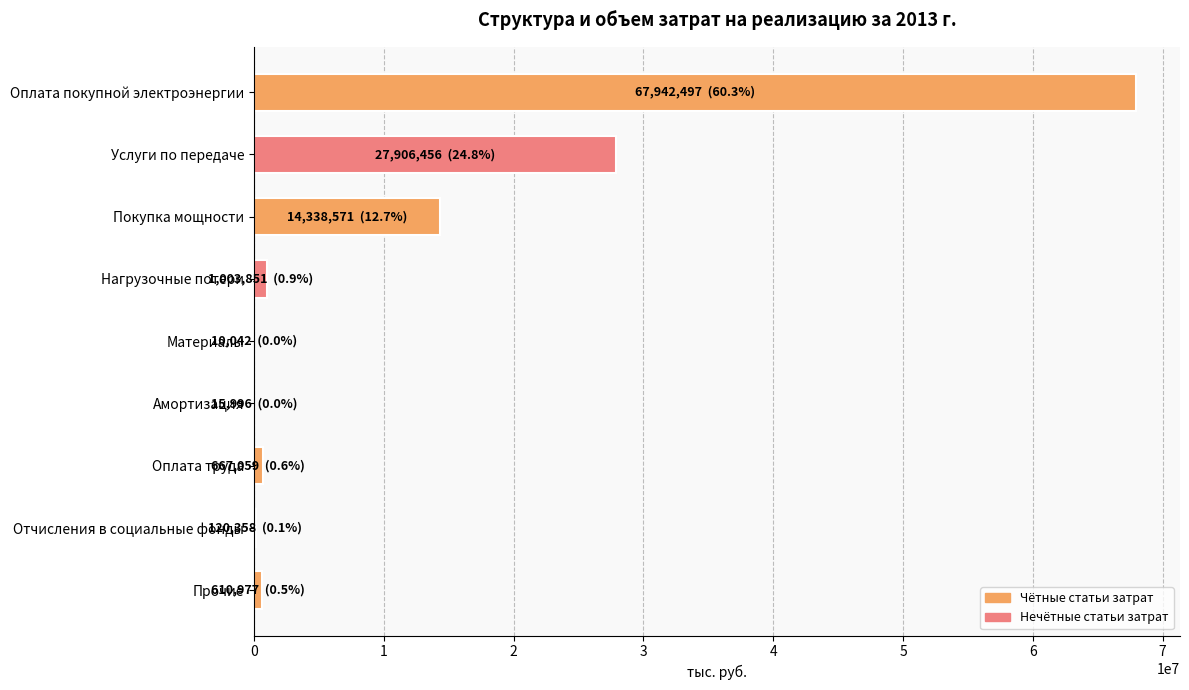

Where is the data nearest to the value 33976269?

Услуги по передаче